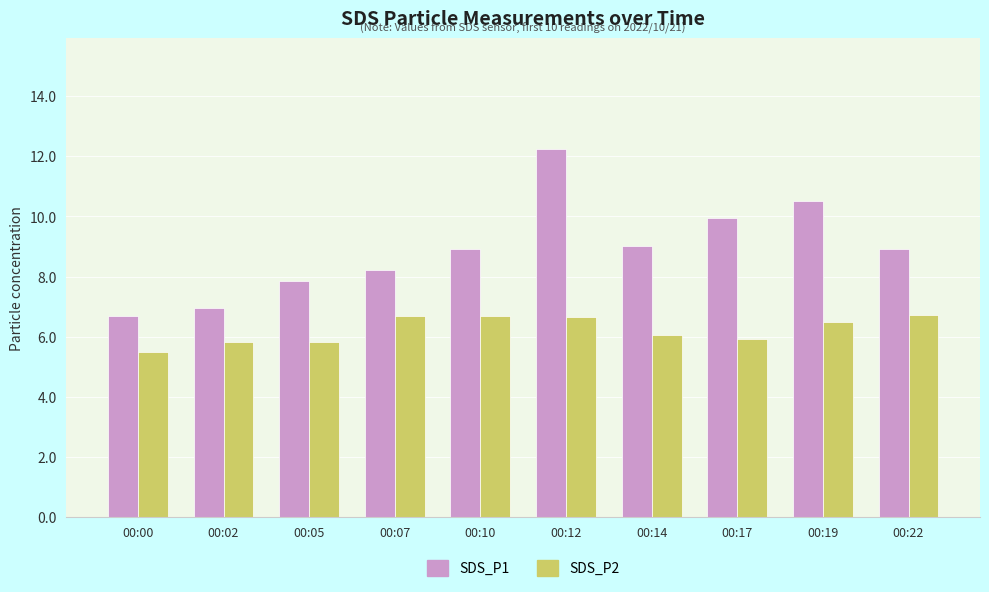

At how many categories does at least one series exceed 8?

7